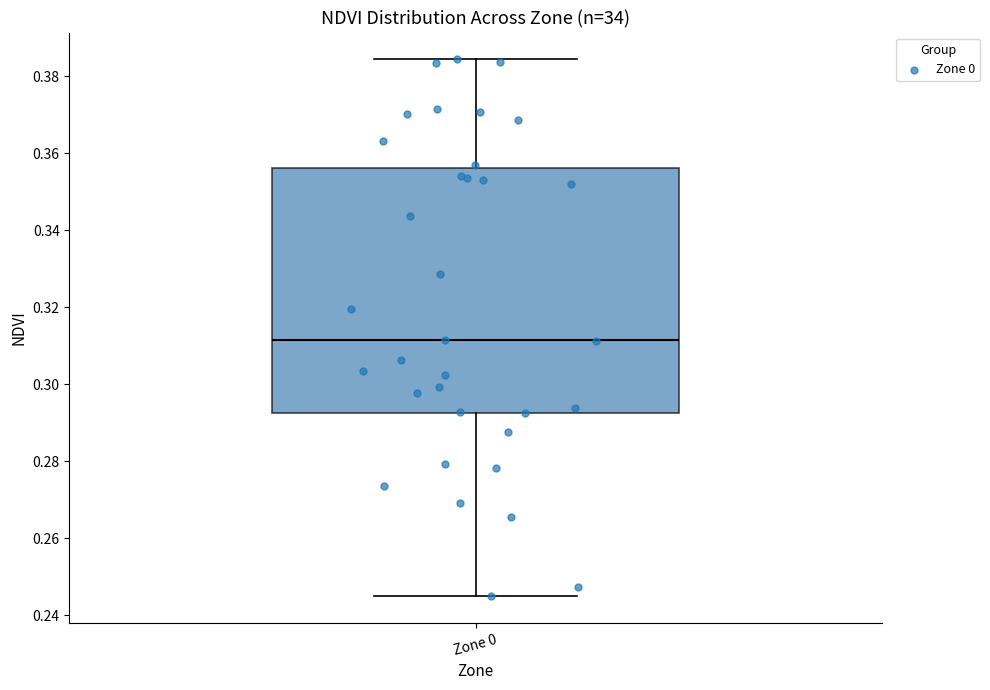

Transcribe this box plot: give where the median line is, the range the box spans, and where the two whiskers end, as read against the y-axis. The values are not printed on the chart, so give them approximately, as read against the axis.

median 0.312, box 0.292 to 0.356, whiskers 0.246 to 0.384